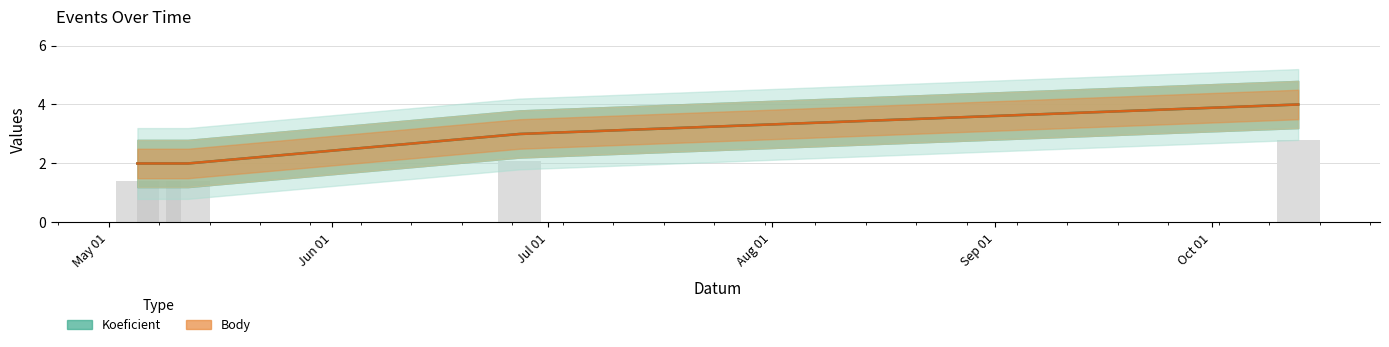

Which series has the largest range (max minus min)?

Koeficient